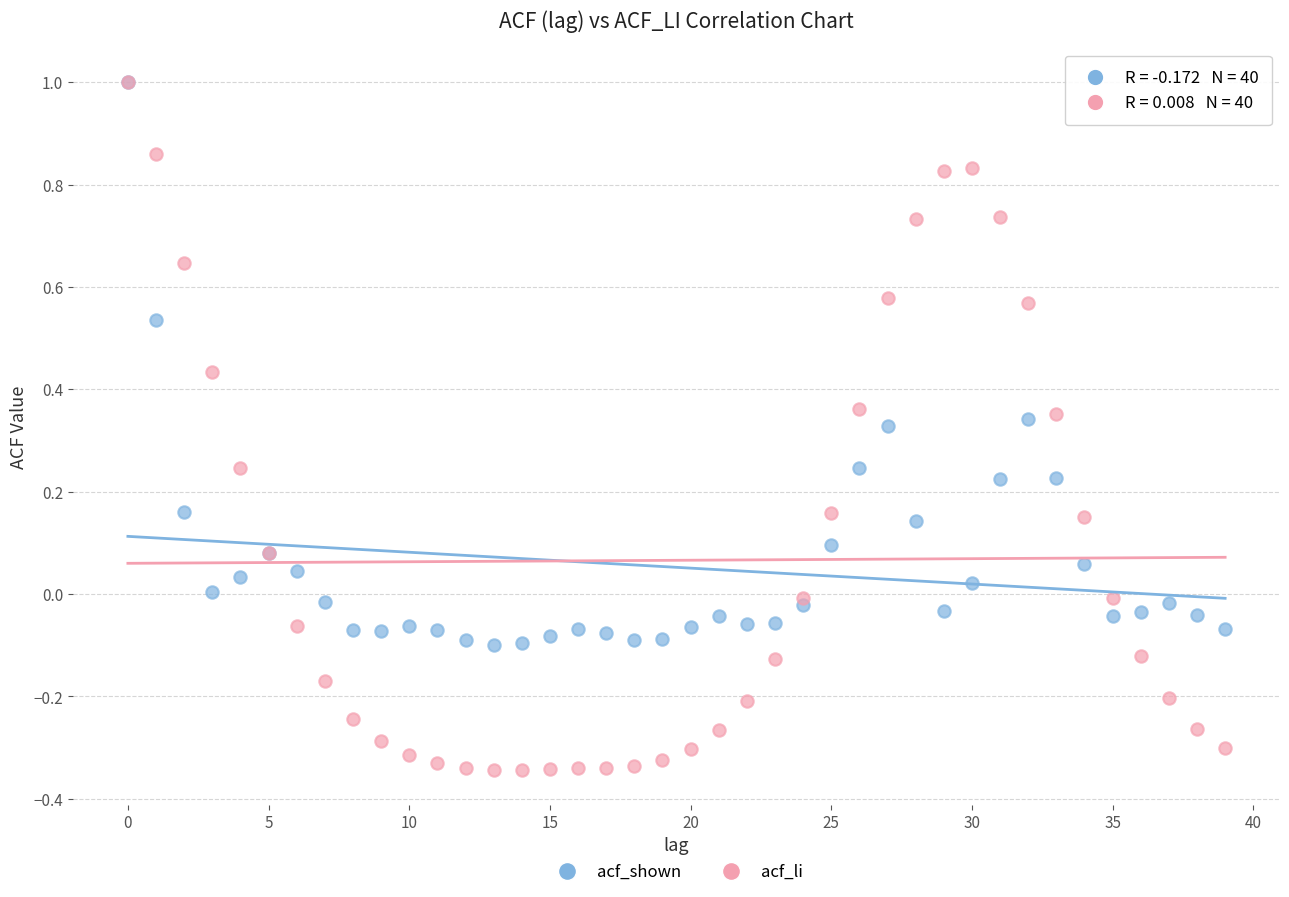

Which series has the widest spread of Y values?

acf_li